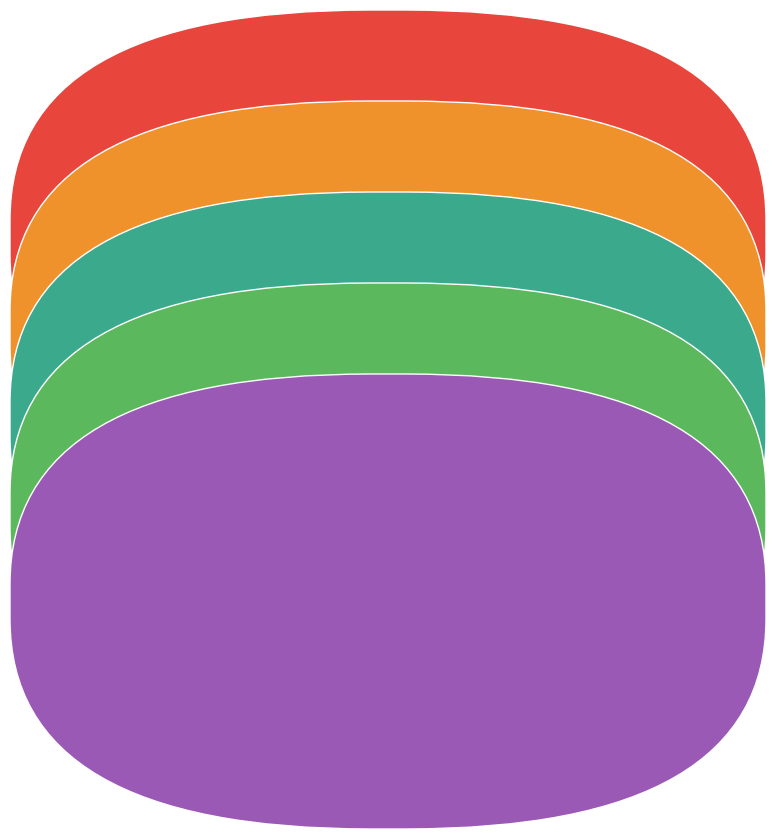

Is there any slice that represents more than half of the pie?

Yes